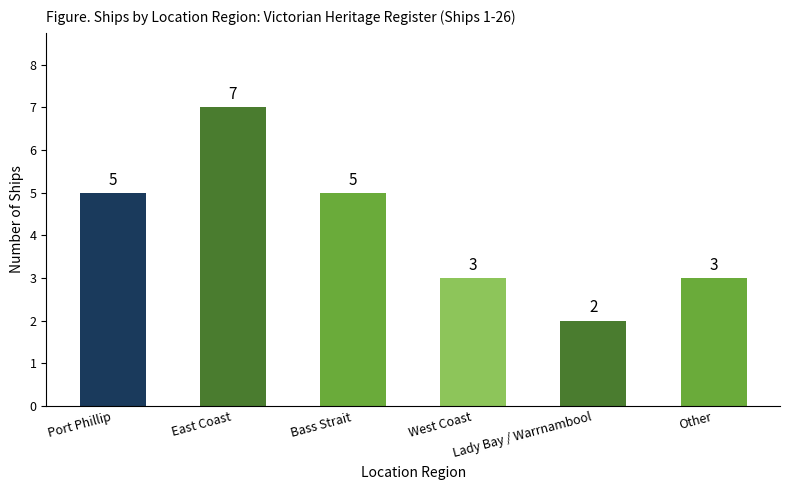

What is the value of the 2nd bar from the left?

7